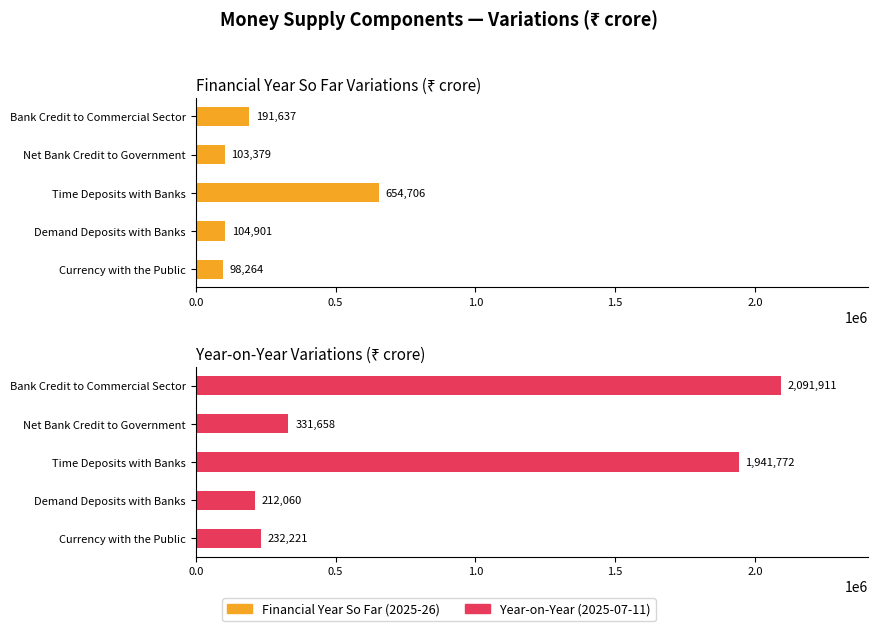

Rank the series by their maximum value, from lowest to highest.

Financial Year So Far (2025-26), Year-on-Year (2025-07-11)